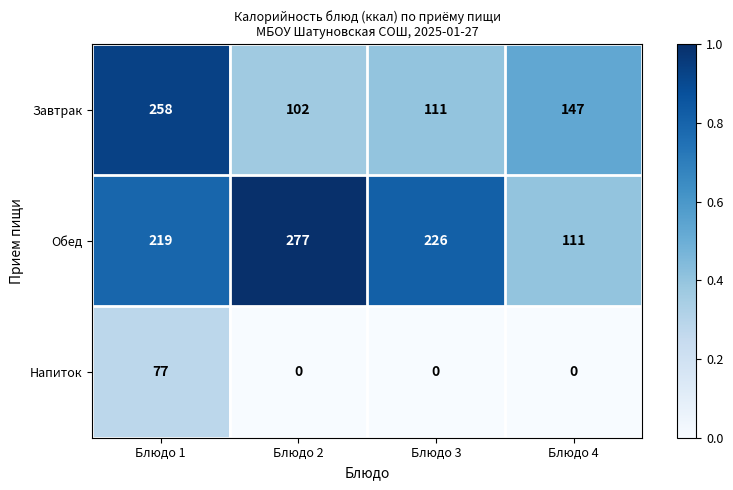

The value of Обед at Блюдо 4 is 157. True or false?

False